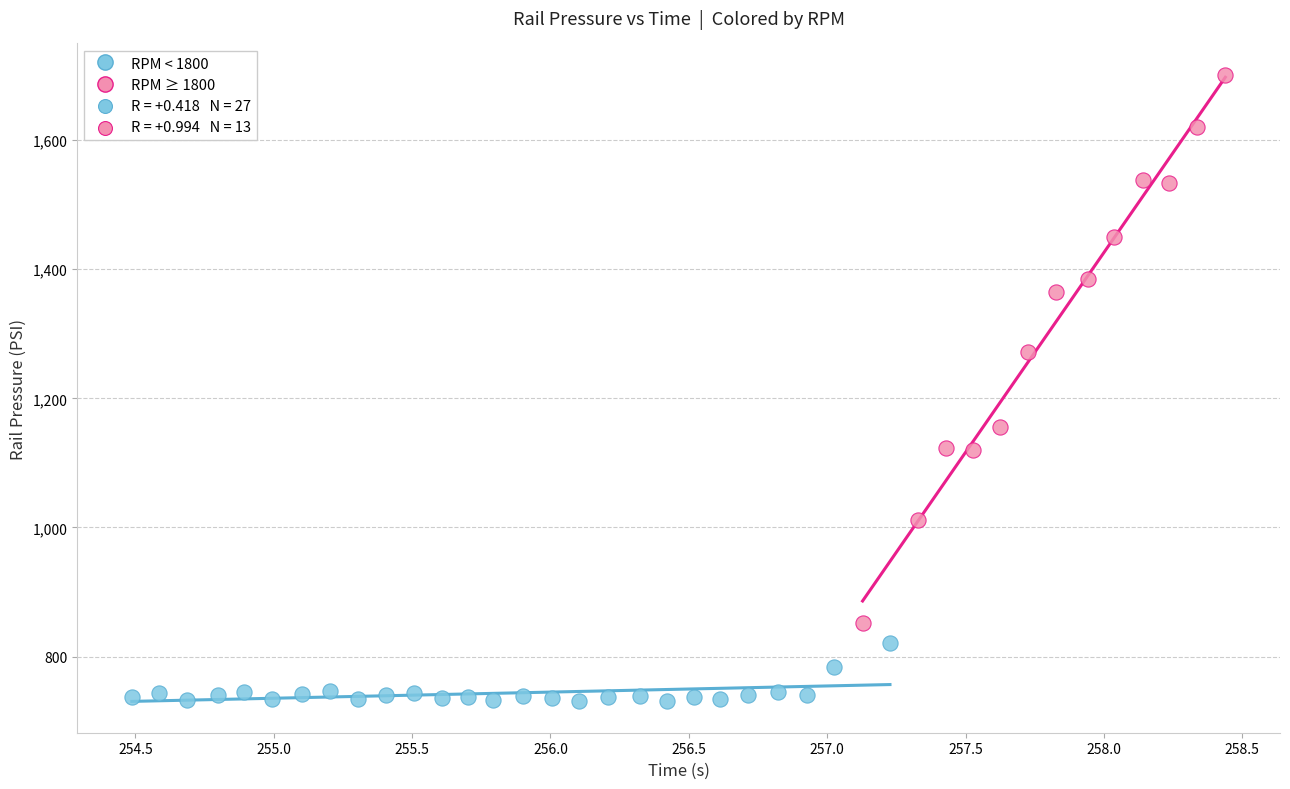

Which series has the widest spread of Y values?

RPM ≥ 1800